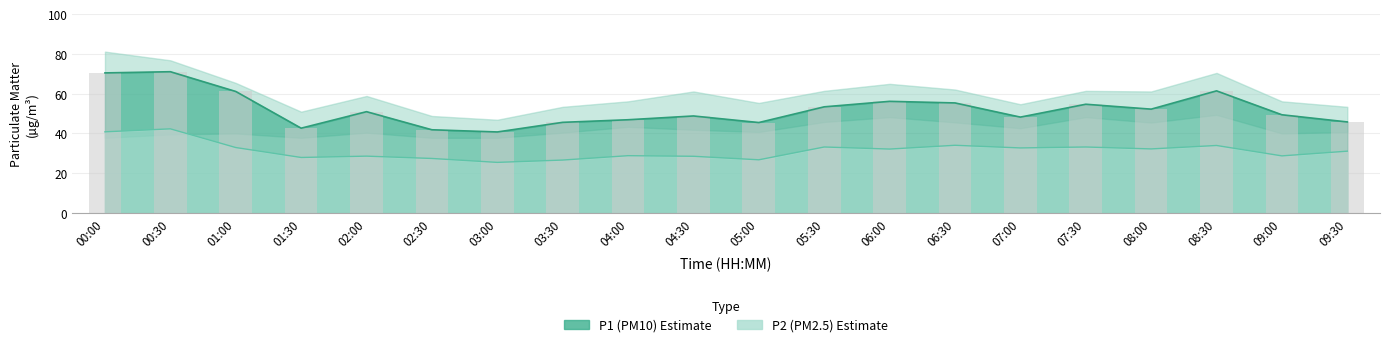

What is the difference between the second highest and minimum values?

29.7